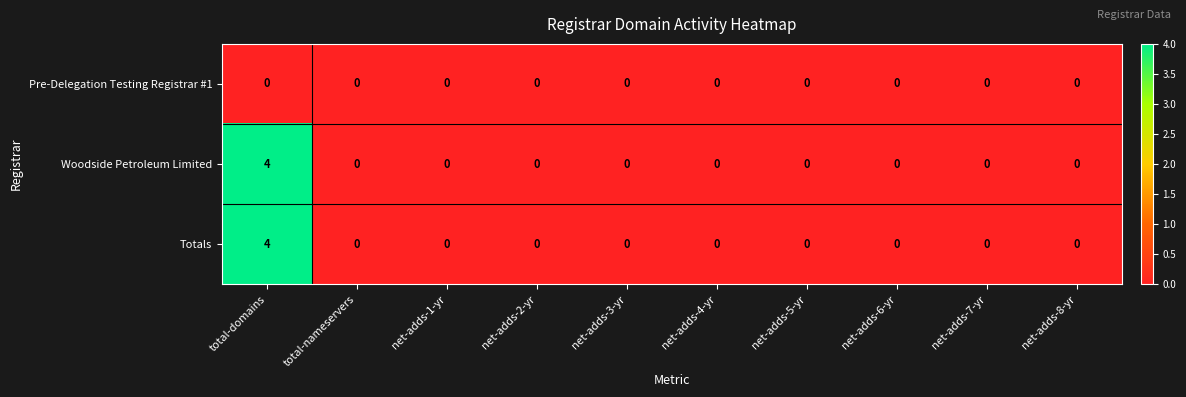

True or false: Totals has a value of 0 at net-adds-4-yr.

True